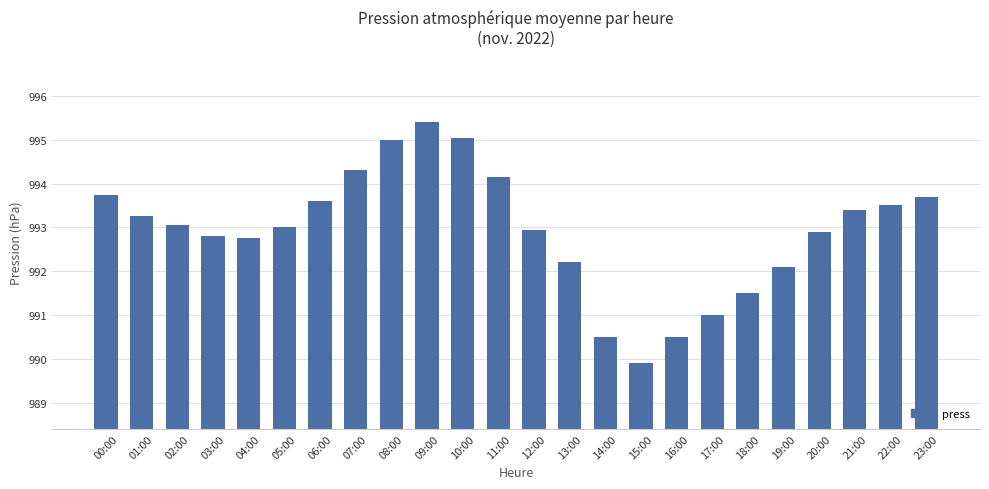

The chart shows a value of 993.2 at 01:00. True or false?

True